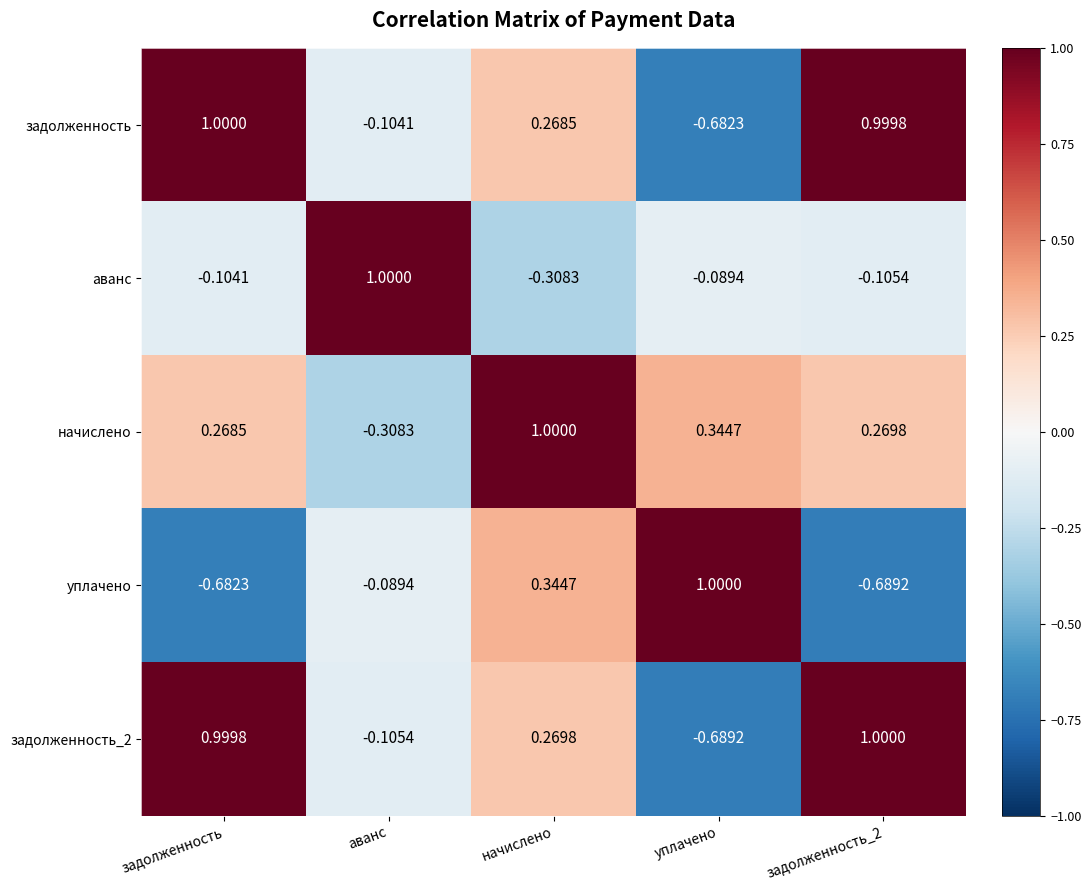

Count the number of categories in the chart.

5